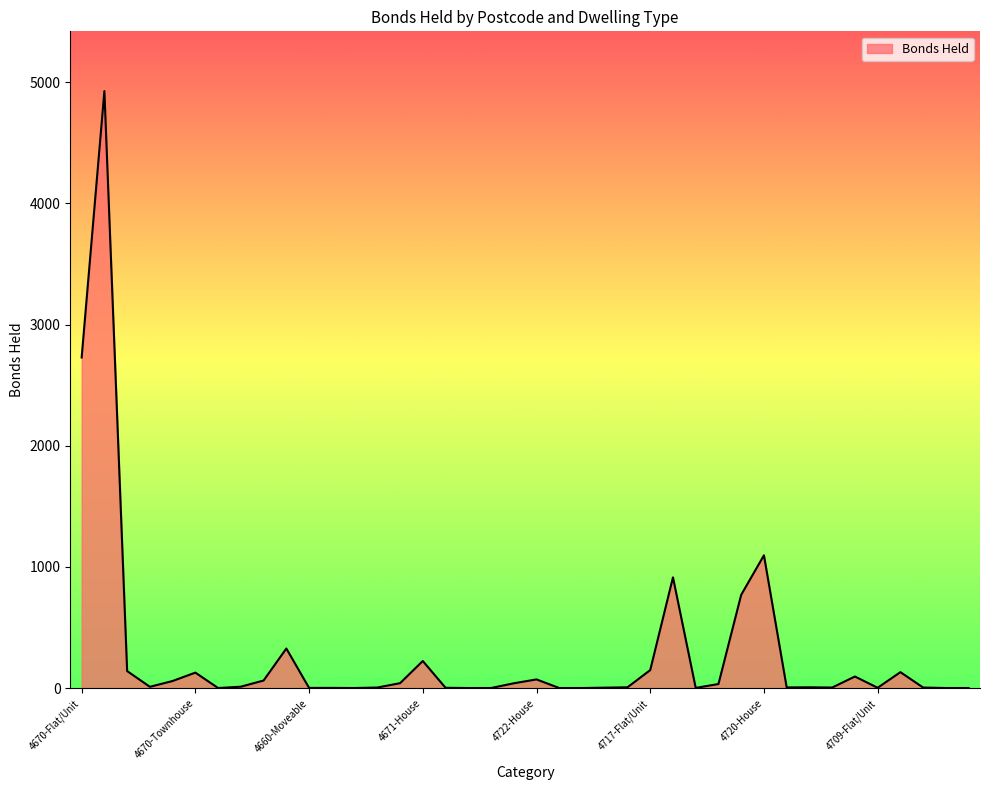

What is the difference between the maximum and minimum values?

4925